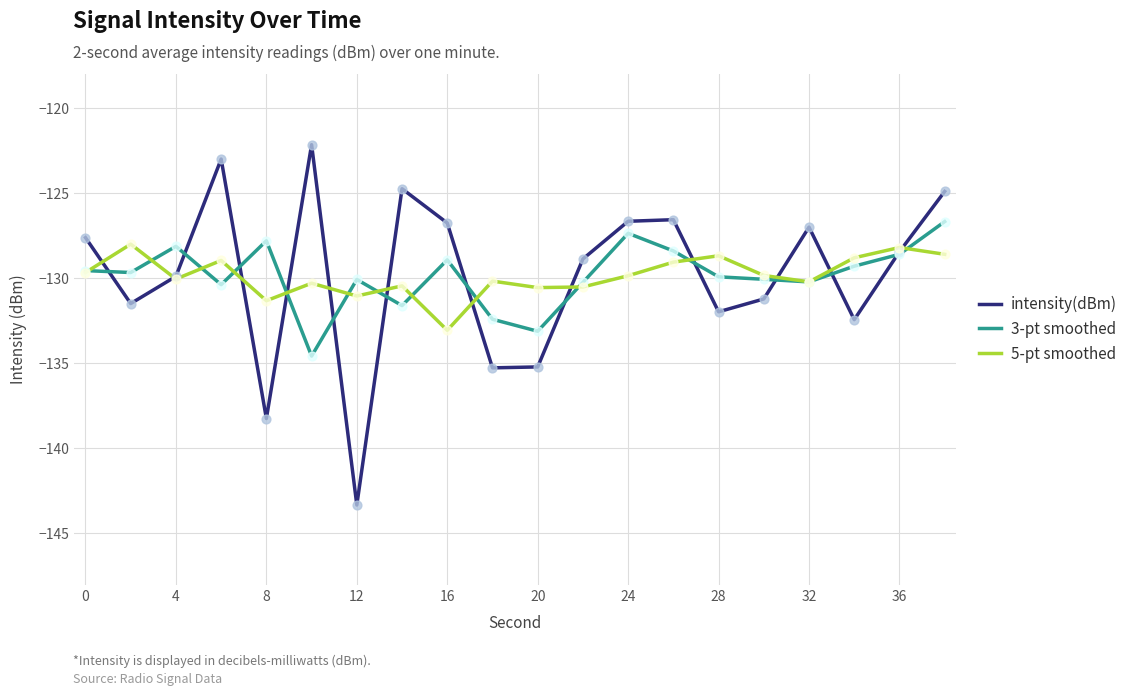

Which series has the largest range (max minus min)?

intensity(dBm)